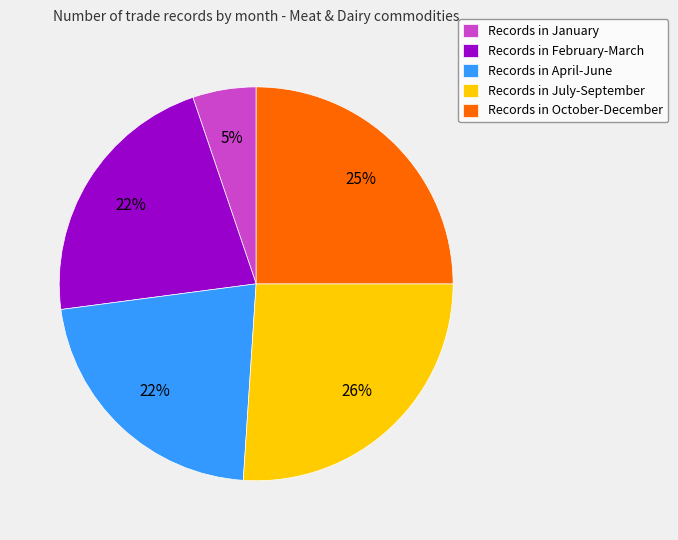

To the nearest percent, what is the difference between the Records in April-June and Records in July-September slice percentages?

4%